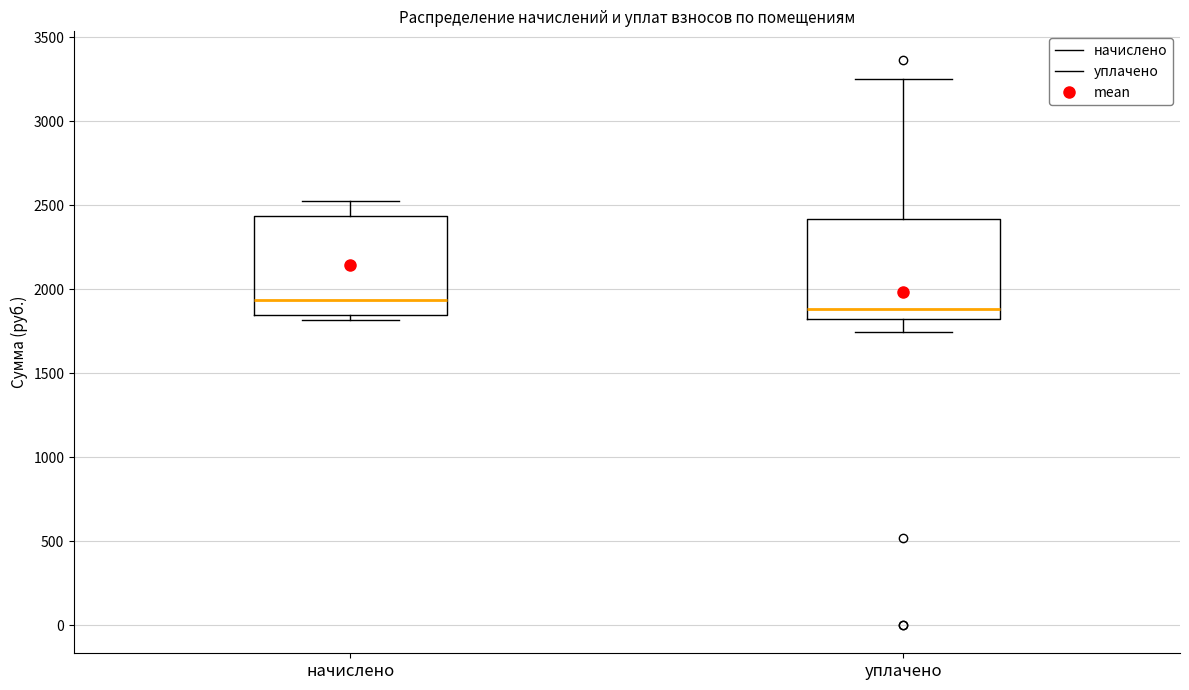

Where does the lower whisker of the box for уплачено end on the y-axis? The values are not printed on the chart, so give them approximately, as read against the axis.

1750